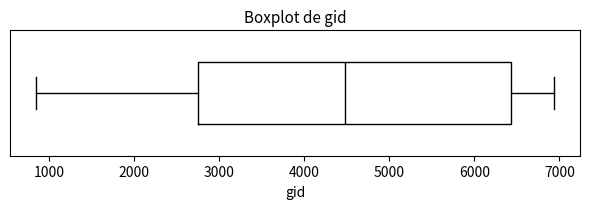

Where does the right whisker of the box end on the x-axis? The values are not printed on the chart, so give them approximately, as read against the axis.

6900